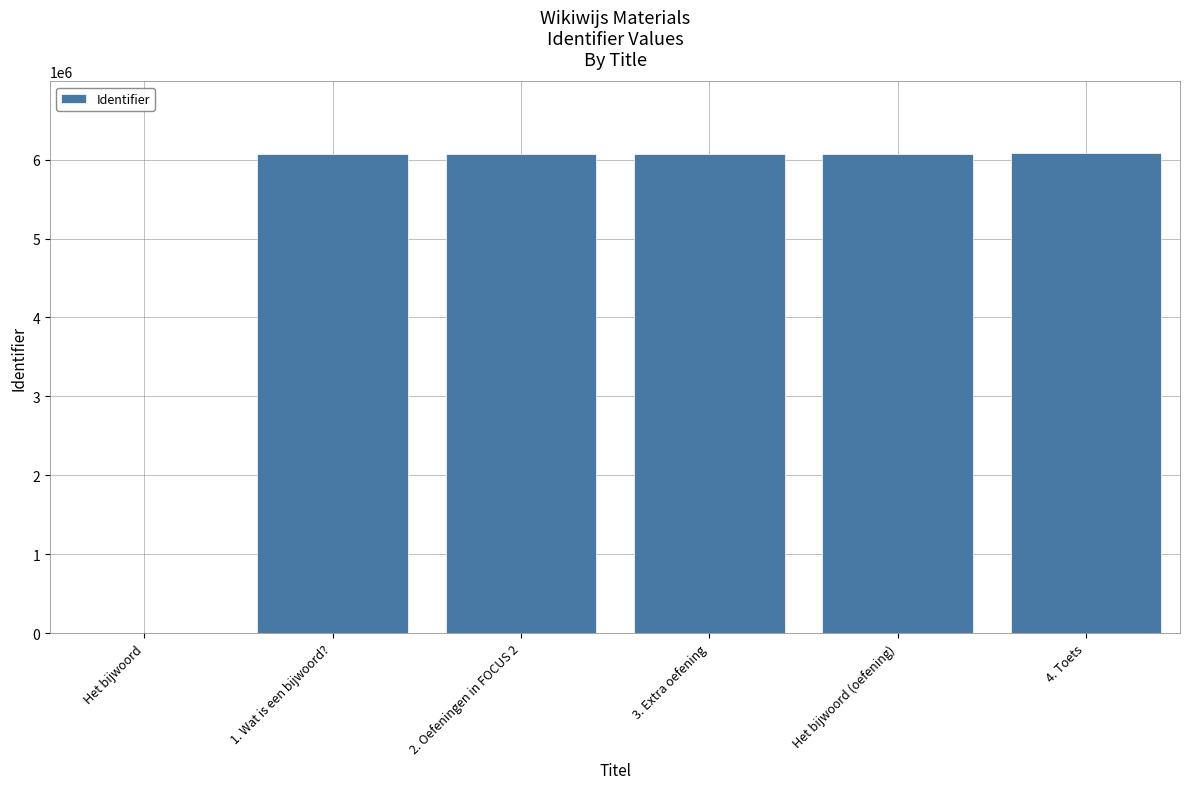

How many values are above zero?

5